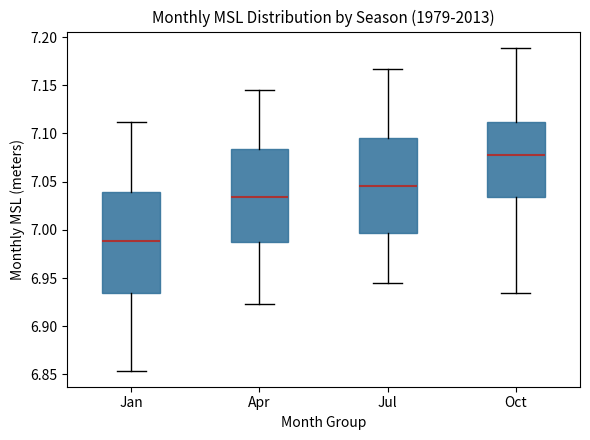

Reading left to right, transcribe this box plot: for each box, give where its median line is, the range the box spans, and where its two whiskers end, as read against the y-axis. The values are not printed on the chart, so give them approximately, as read against the axis.

Jan: median 6.990, box 6.935 to 7.040, whiskers 6.855 to 7.110
Apr: median 7.035, box 6.985 to 7.085, whiskers 6.925 to 7.145
Jul: median 7.045, box 6.995 to 7.095, whiskers 6.945 to 7.165
Oct: median 7.080, box 7.035 to 7.110, whiskers 6.935 to 7.190